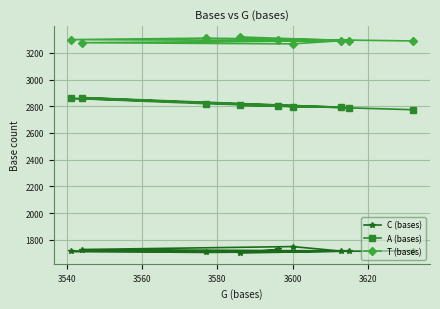

What is the minimum value for T (bases)?

3267